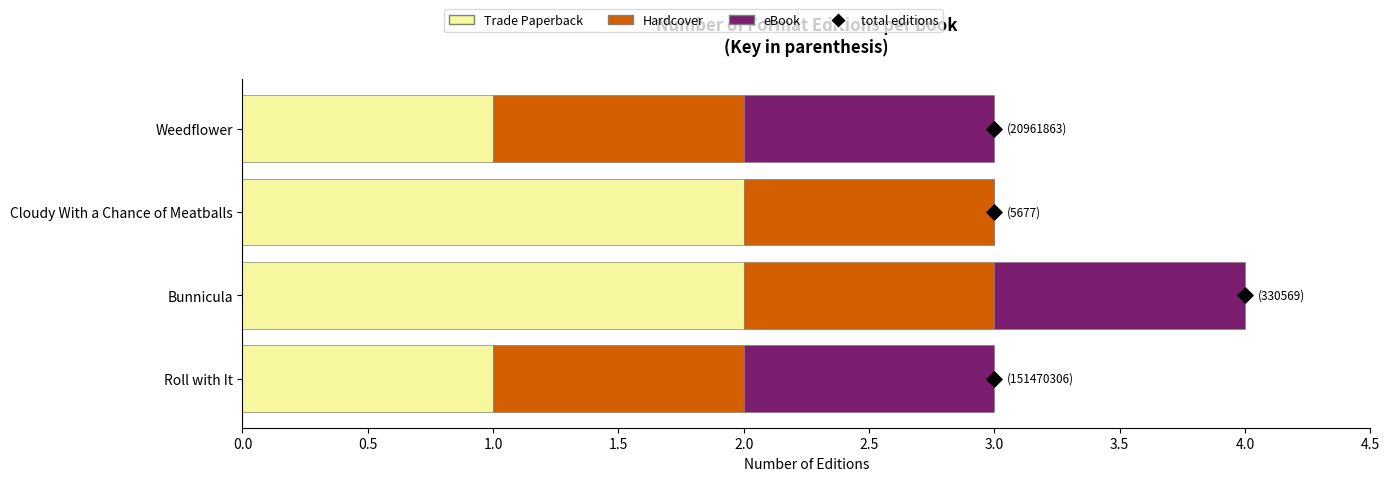

Which series reaches the minimum Y coordinate?

eBook